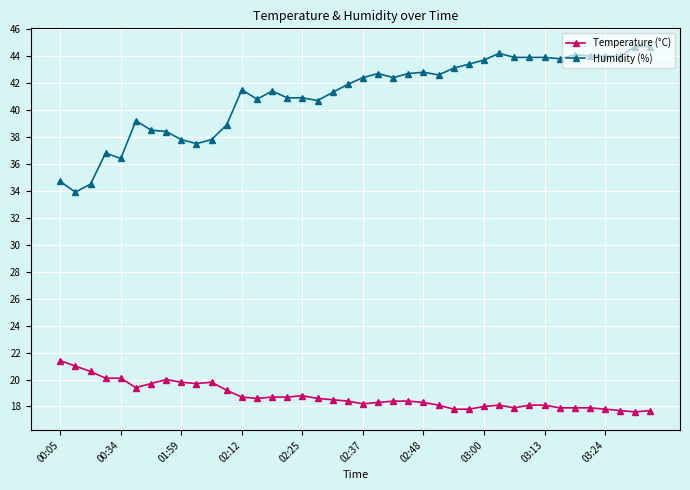

Which series has the largest range (max minus min)?

Humidity (%)